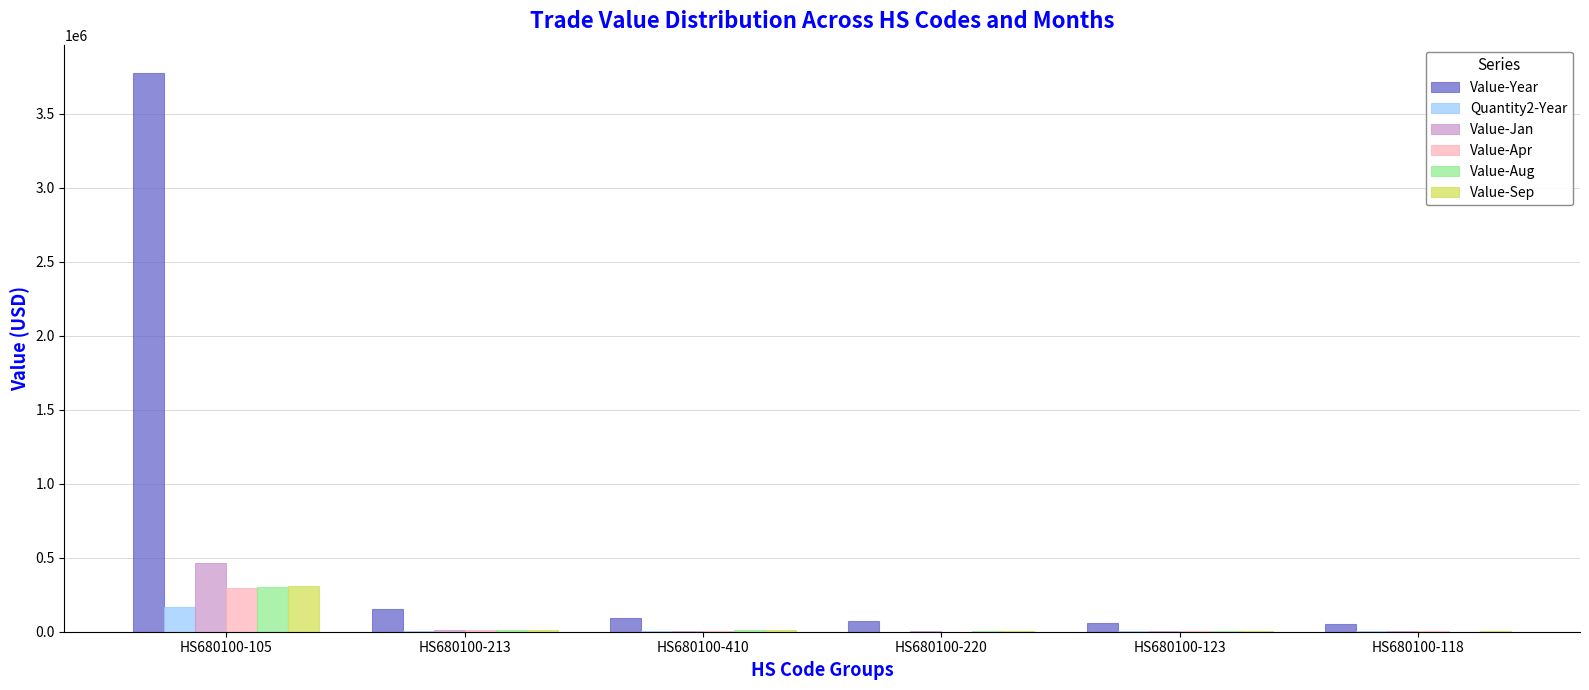

Between HS680100-105 and HS680100-220, which series saw the biggest shift?

Value-Year